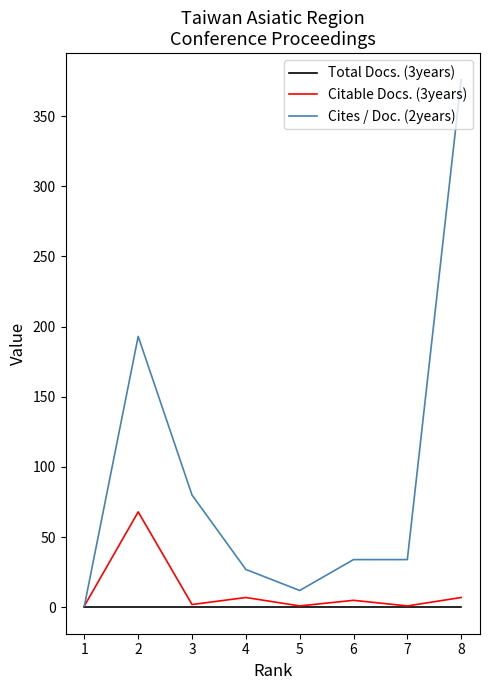

Which series has the largest range (max minus min)?

Cites / Doc. (2years)